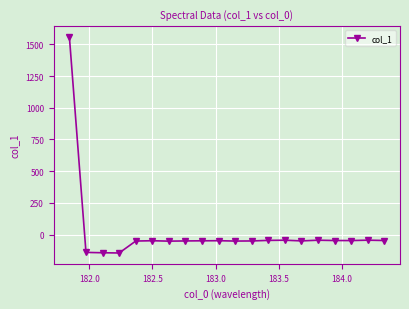

What is the sum of all values?

364.3